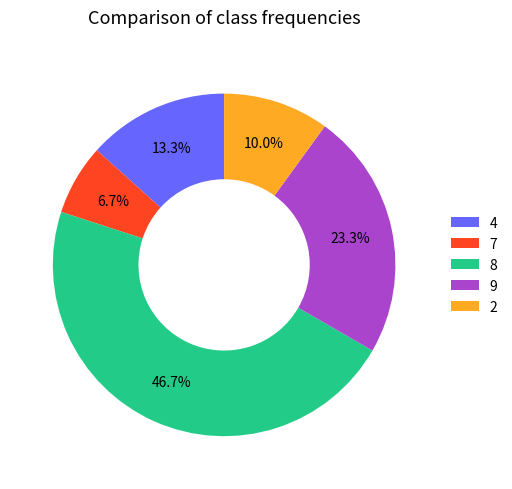

To the nearest percent, what percentage of the pie is 9?

23%